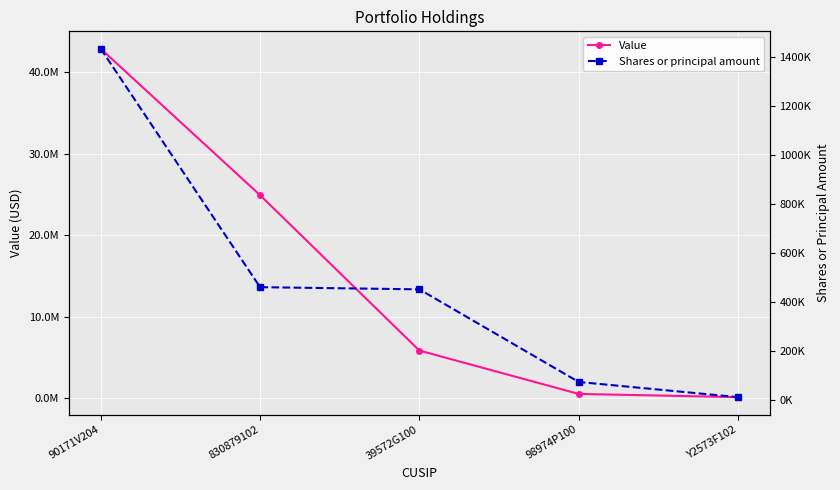

What position from the left is 98974P100?

4